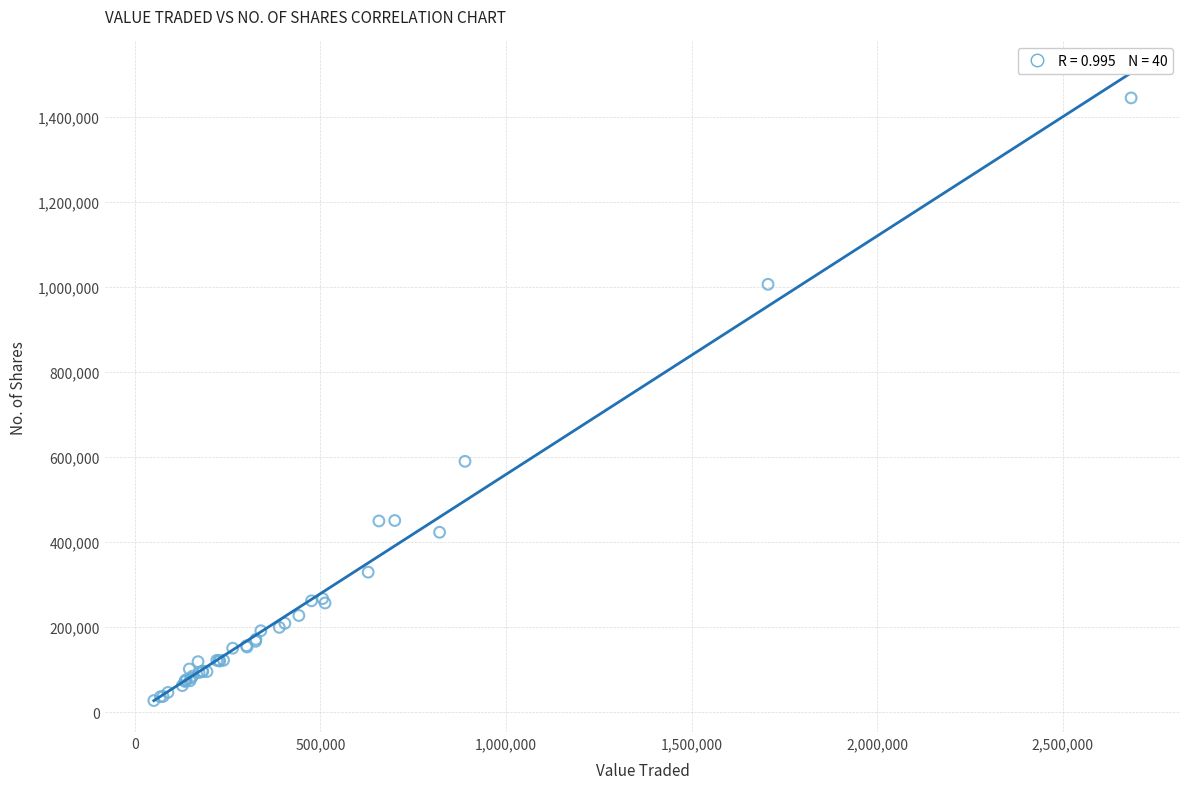

What Y value in the scatter plot is closest to 736262?

590112